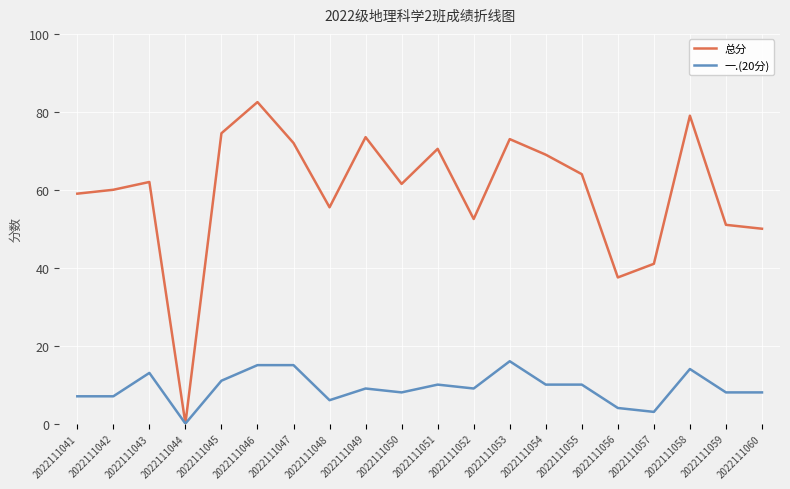

Reading right to left, extract all data points from this chart.

总分: 50.0	51.0	79.0	41.0	37.5	64.0	69.0	73.0	52.5	70.5	61.5	73.5	55.5	72.0	82.5	74.5	0.0	62.0	60.0	59.0
一.(20分): 8.0	8.0	14.0	3.0	4.0	10.0	10.0	16.0	9.0	10.0	8.0	9.0	6.0	15.0	15.0	11.0	0.0	13.0	7.0	7.0